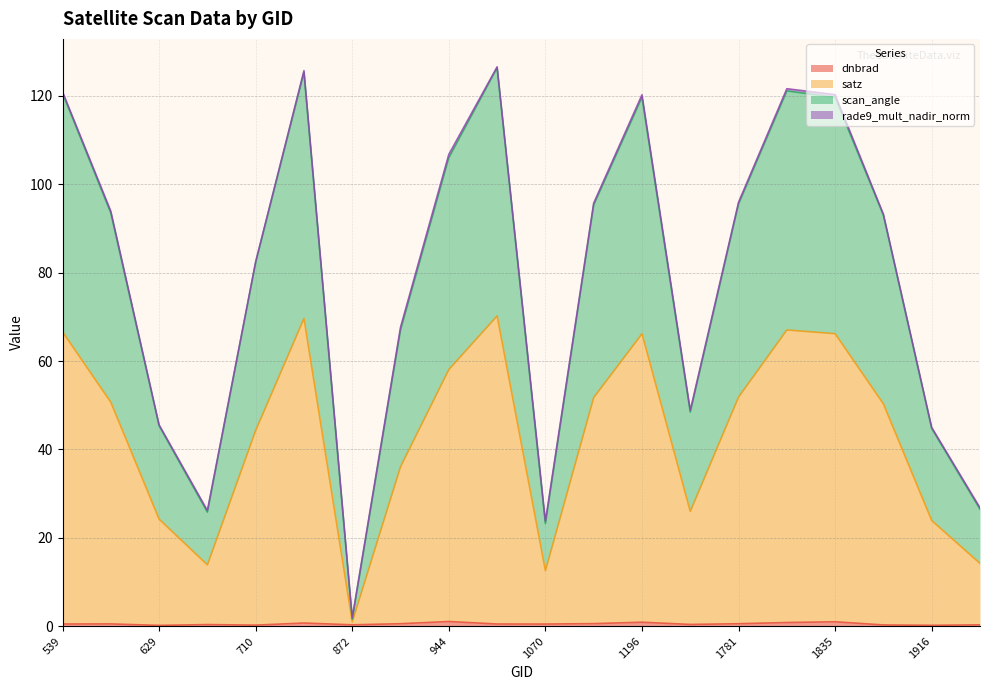

Rank the categories by scan_angle value from lowest to highest.

872, 1070, 665, 1943, 1916, 629, 1745, 908, 710, 1880, 593, 1142, 1781, 944, 1835, 1196, 539, 1817, 764, 980